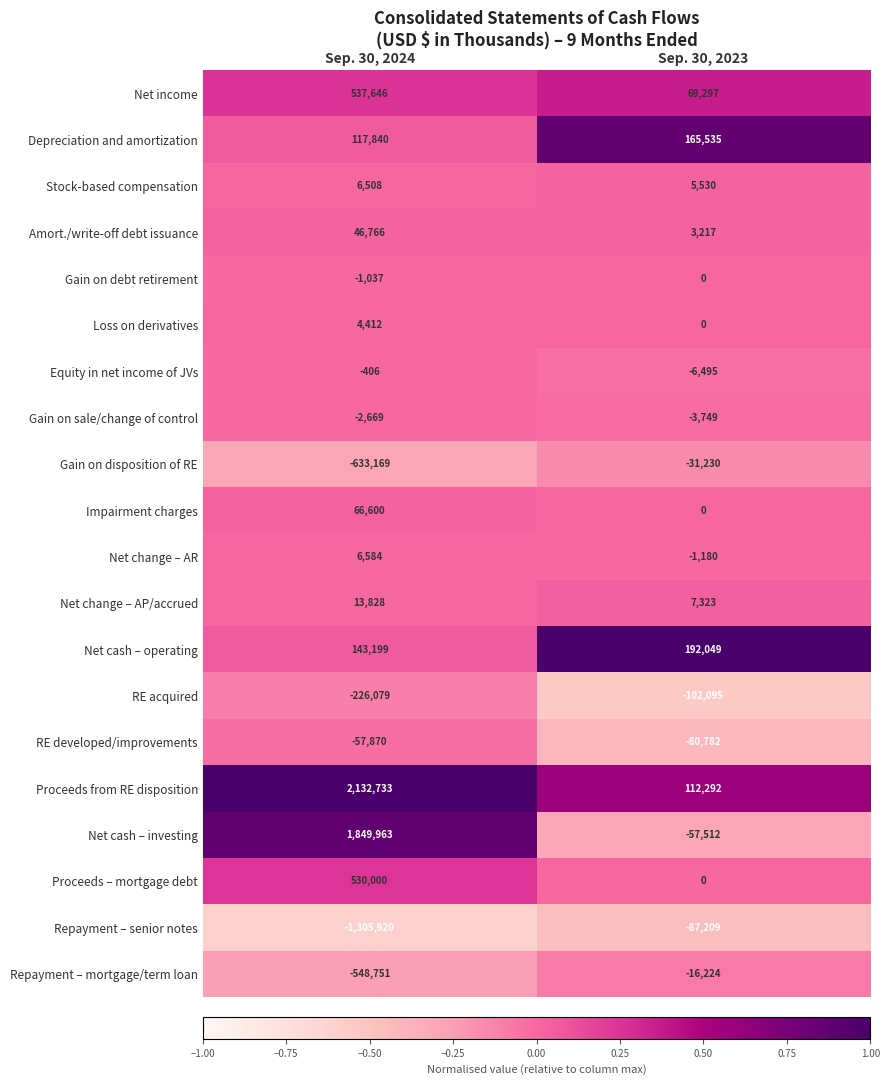

Count the number of categories in the chart.

2